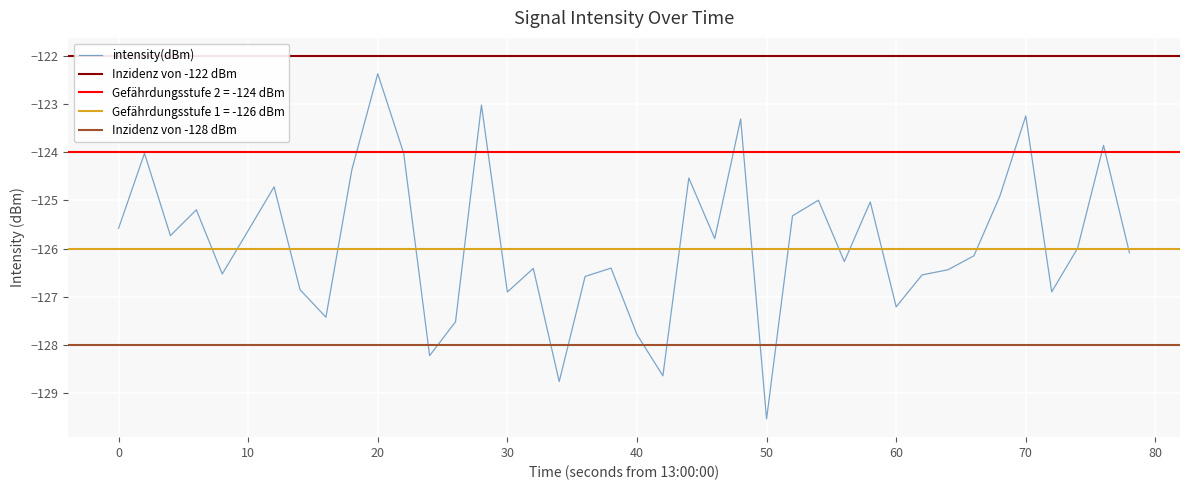

True or false: there are more than 2 points higher than both neighbors.

True